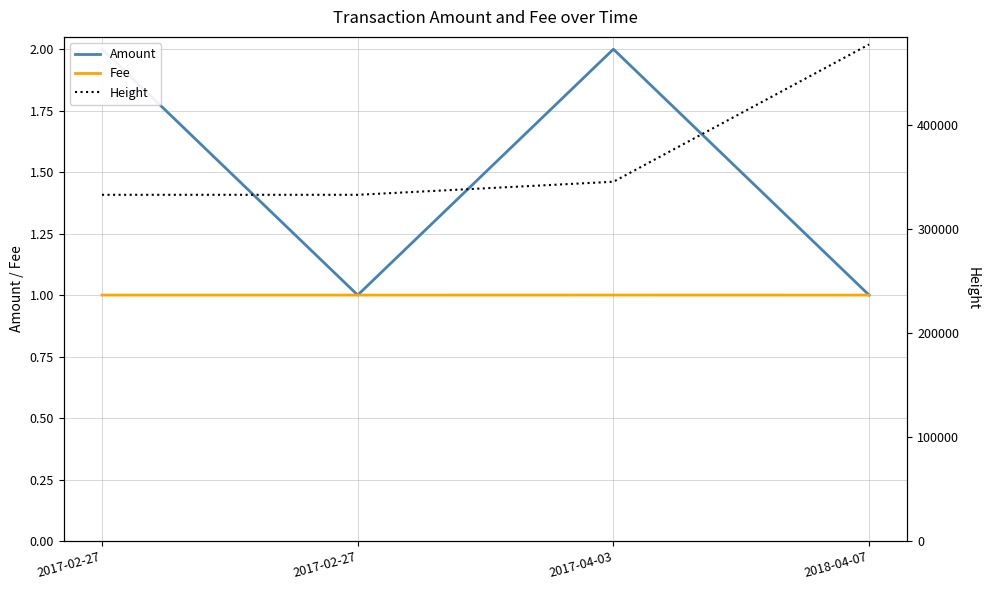

Which series has the largest total across all categories?

Height